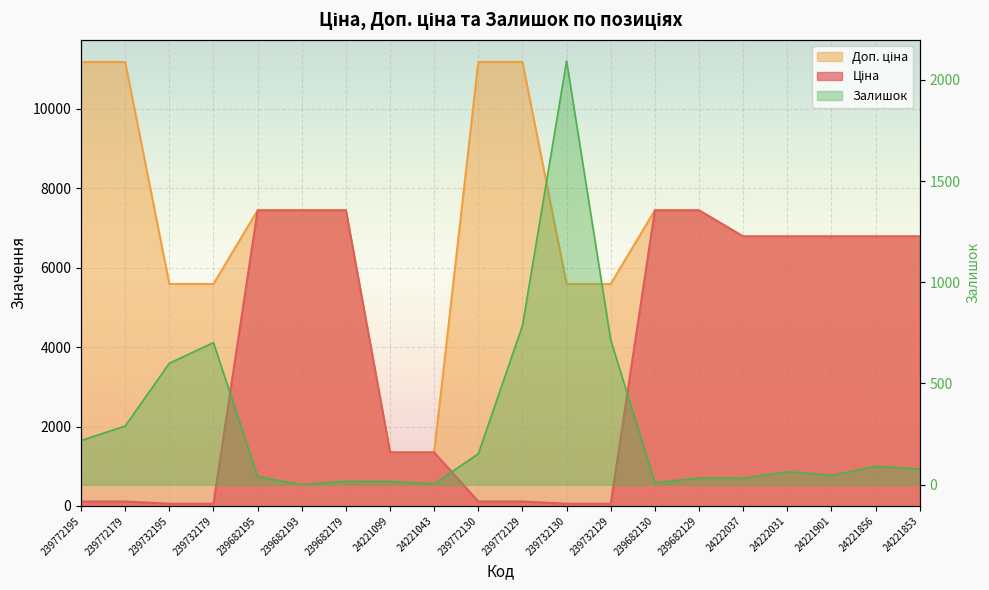

What is the sum of the Доп. ціна values at 239732179 and 239732195?

11182.0